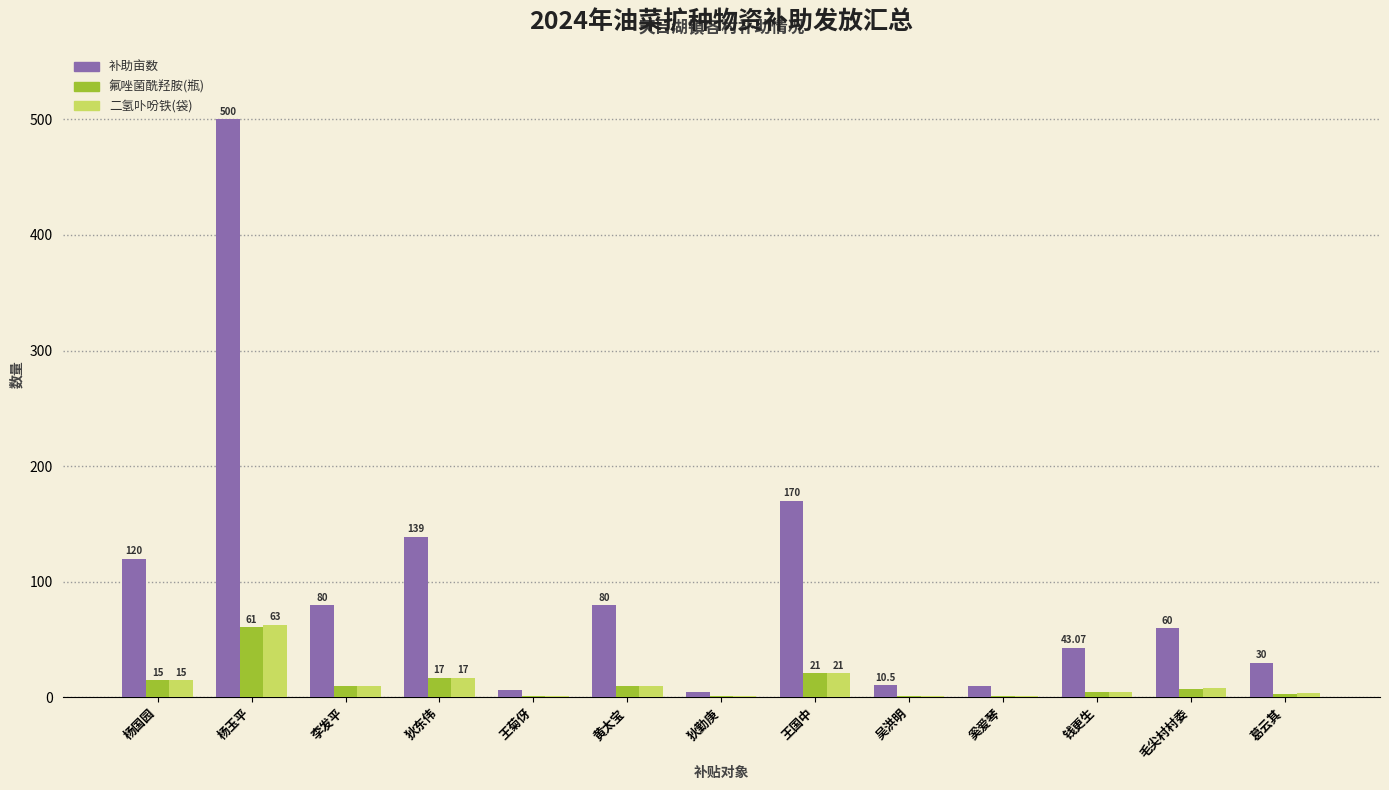

True or false: 补助亩数 has a value of 139.0 at 狄东伟.

True